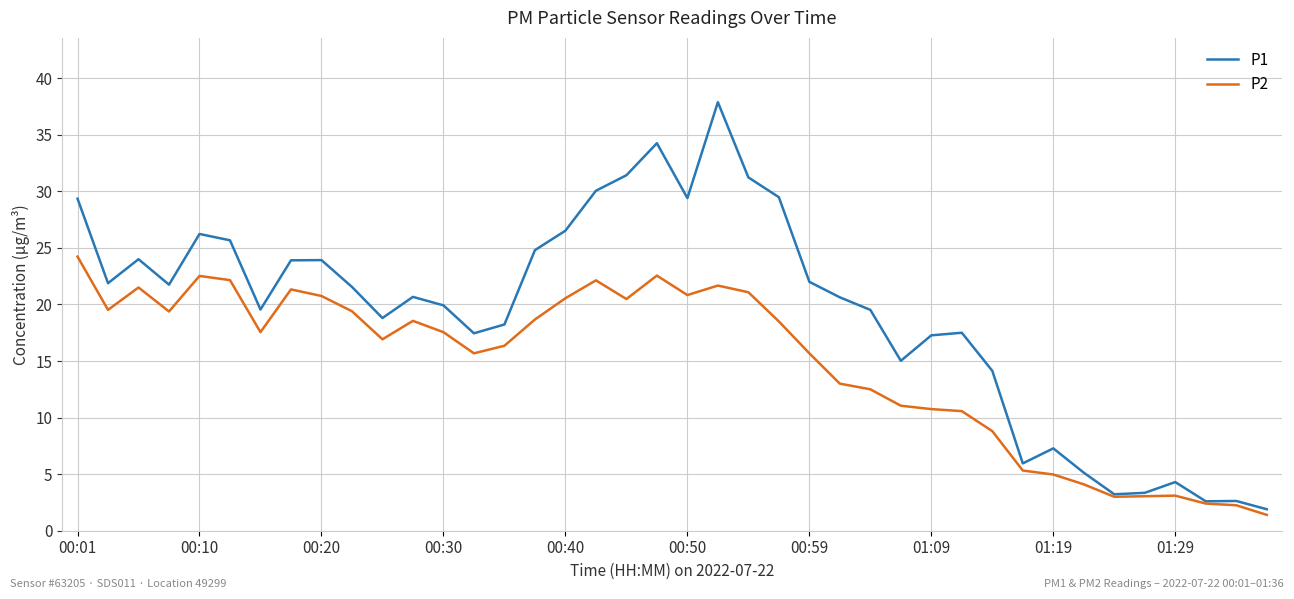

Which series has the largest total across all categories?

P1